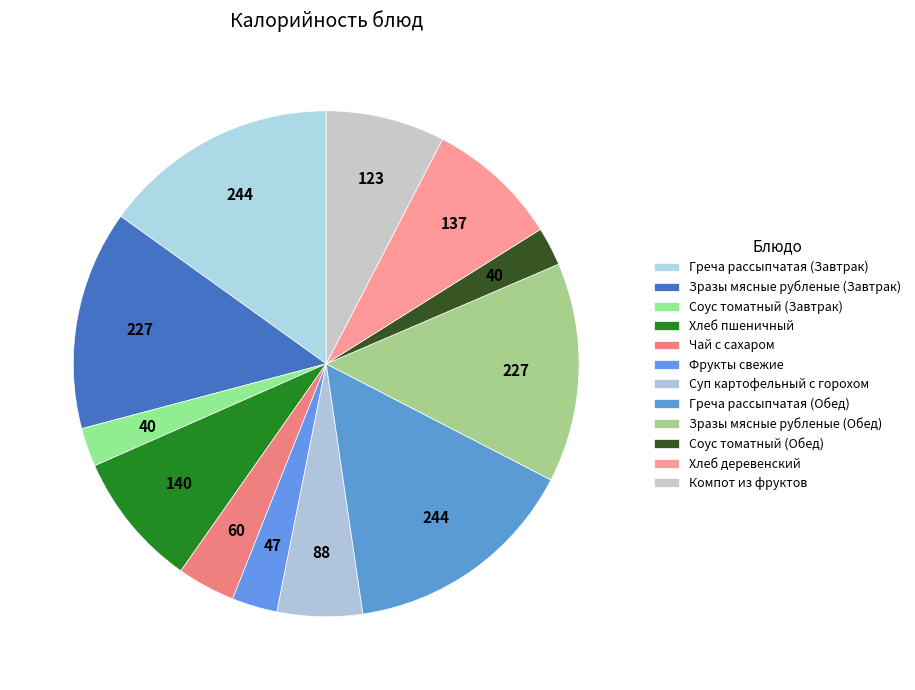

Is Хлеб деревенский the majority of the pie?

No